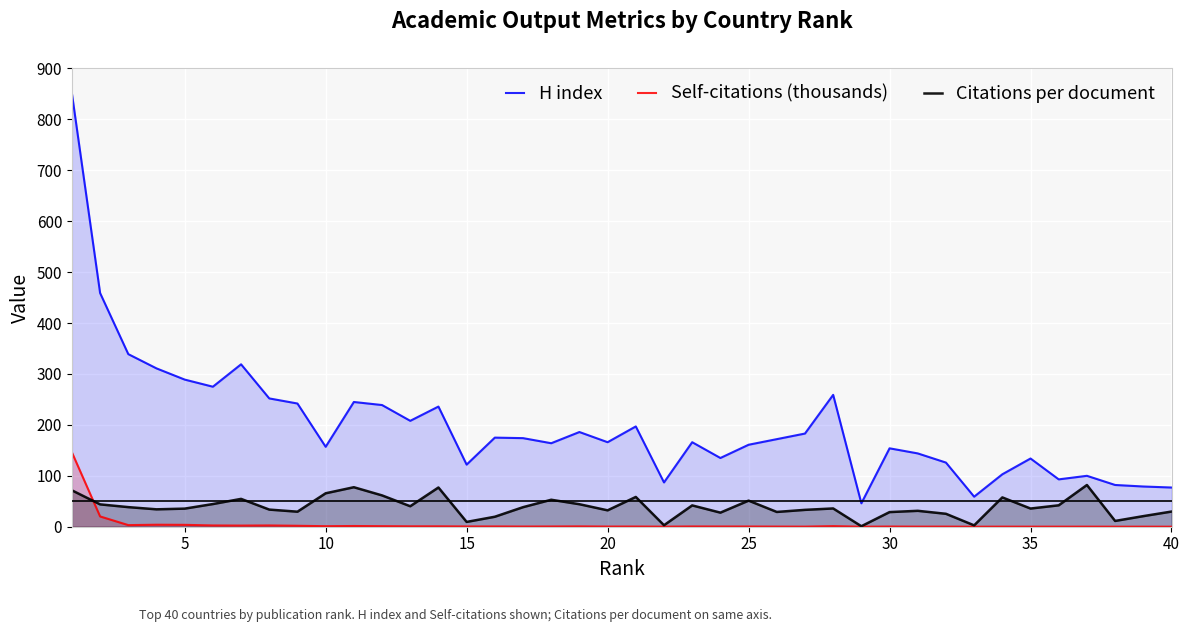

What is the maximum value shown in the chart?

851.0